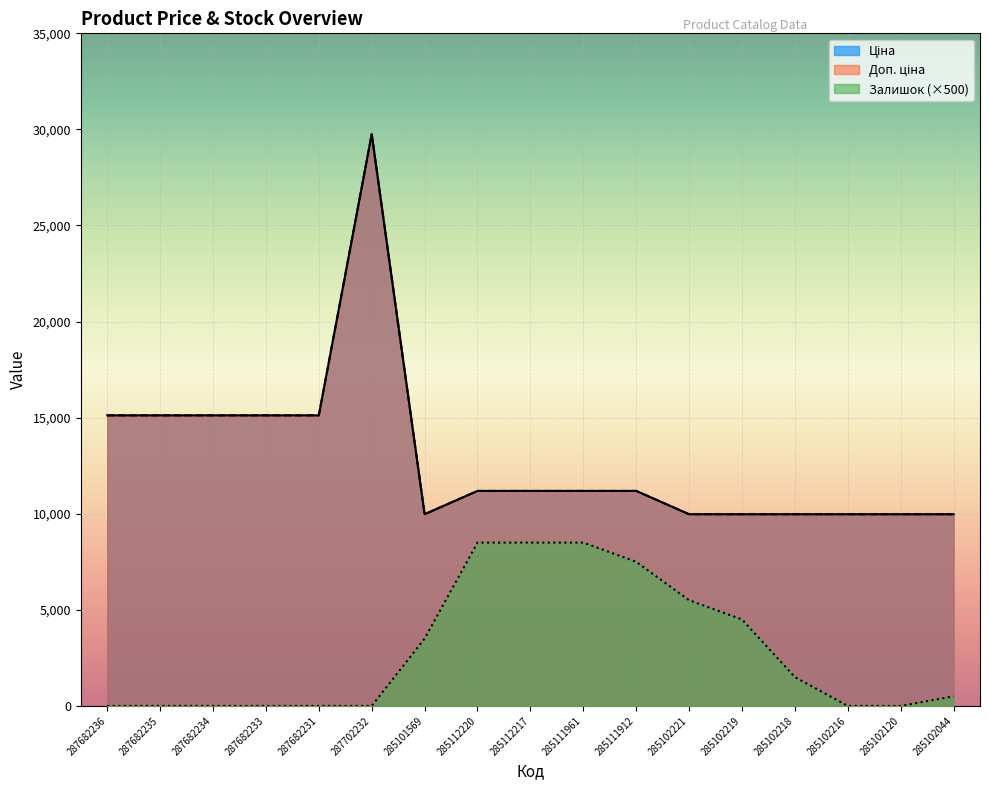

List the series in order of their peak value, highest first.

Ціна, Доп. ціна, Залишок